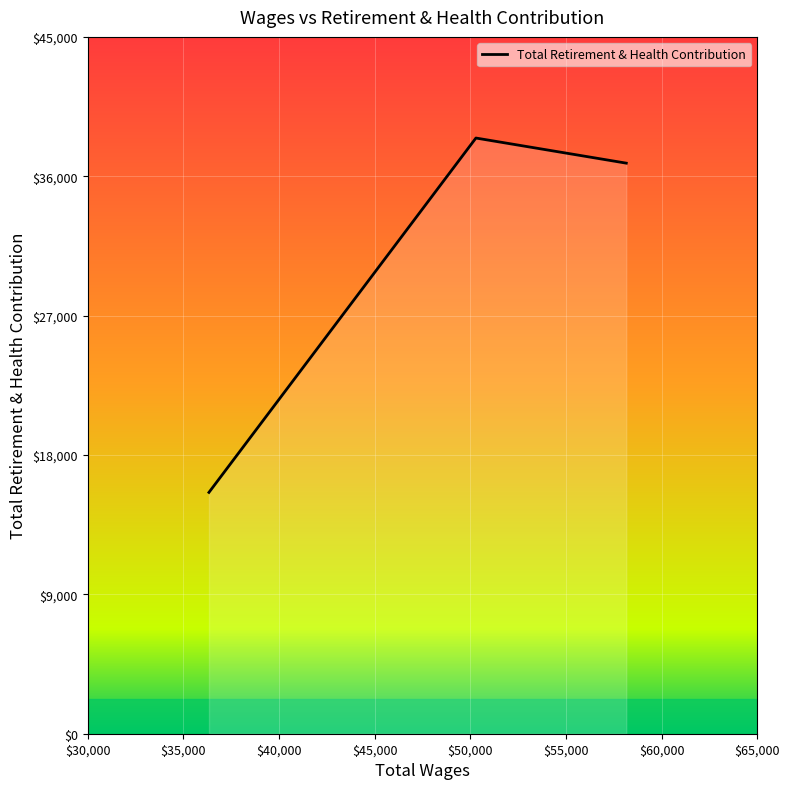

Reading left to right, transcribe all the data shown in this chart.

58153.0=36846	50292.0=38468	36335.0=15584